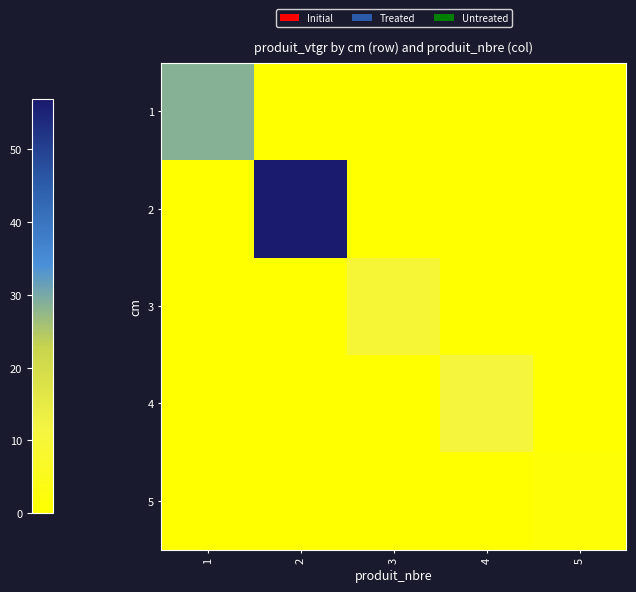

What is the total value across all series at 2?

56.9